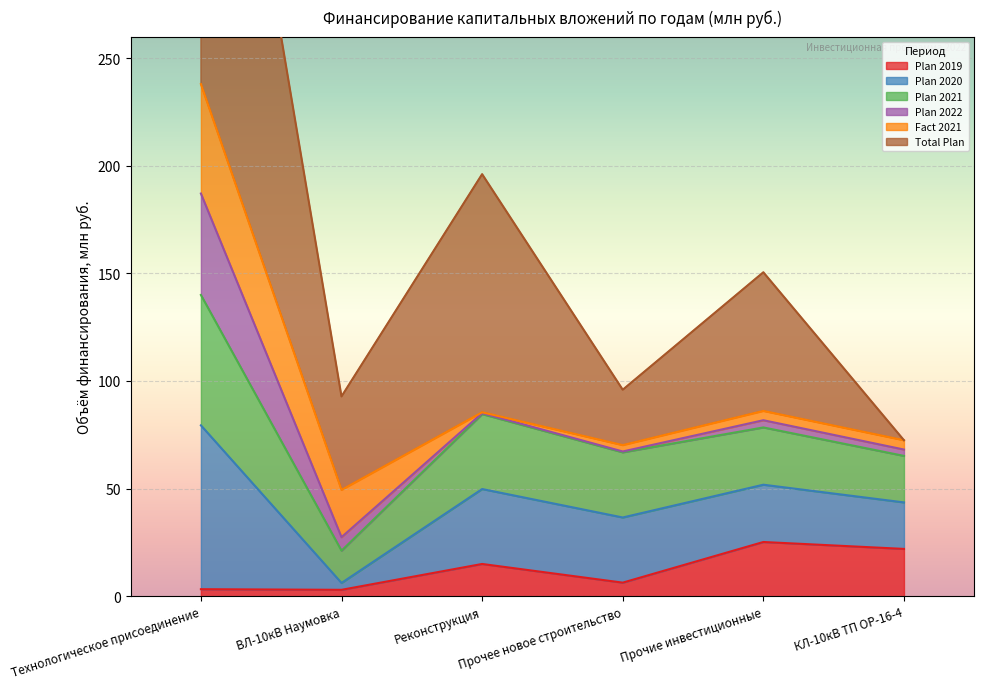

What is the maximum value for Plan 2019?

25.2